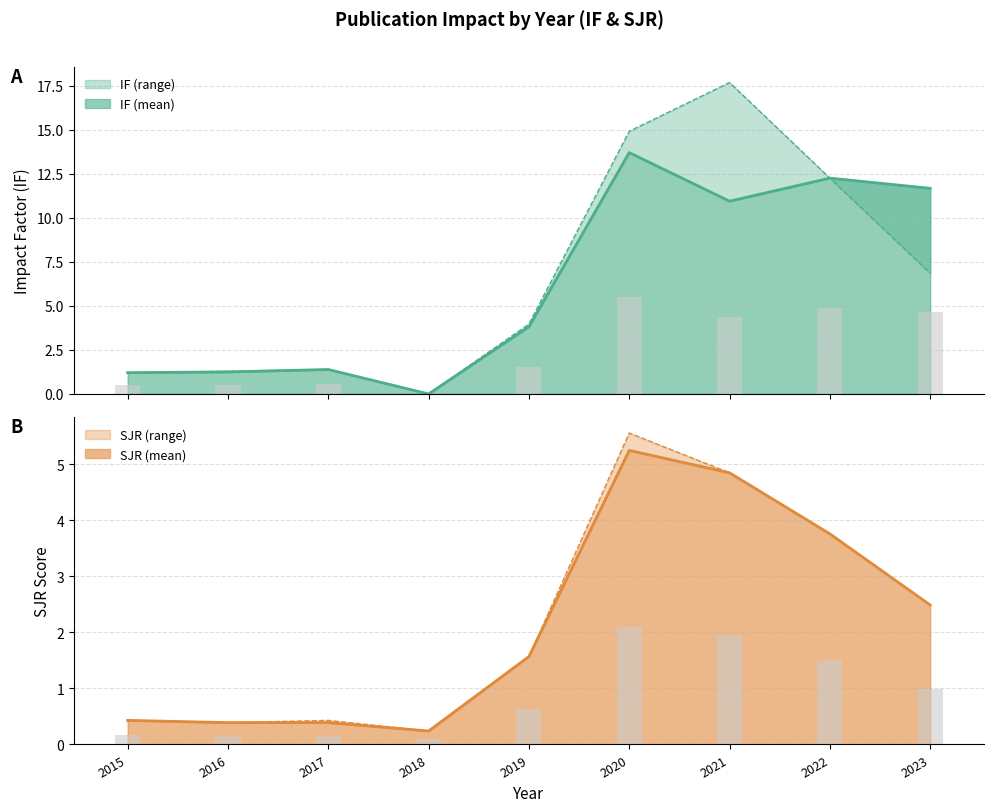

What is the sum of all IF_upper values?

59.6